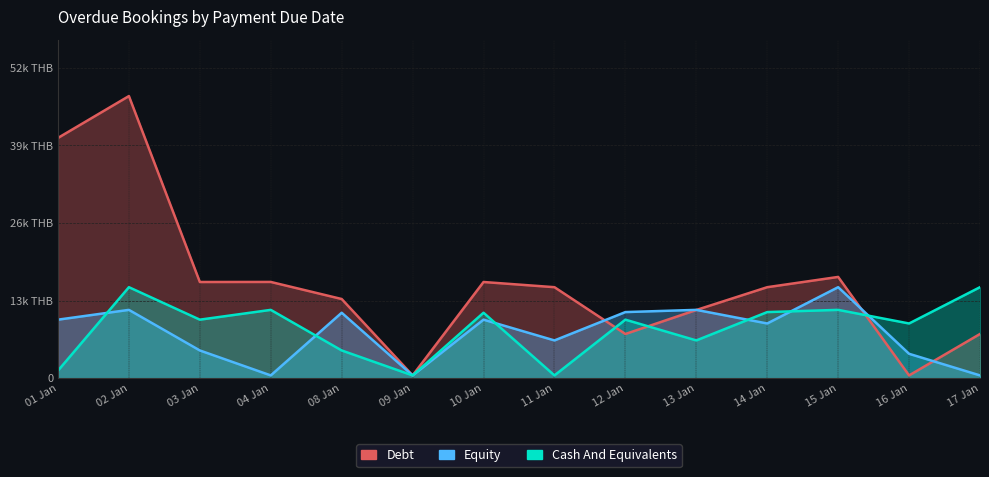

Which category has the lowest value in the Debt series?

09 Jan